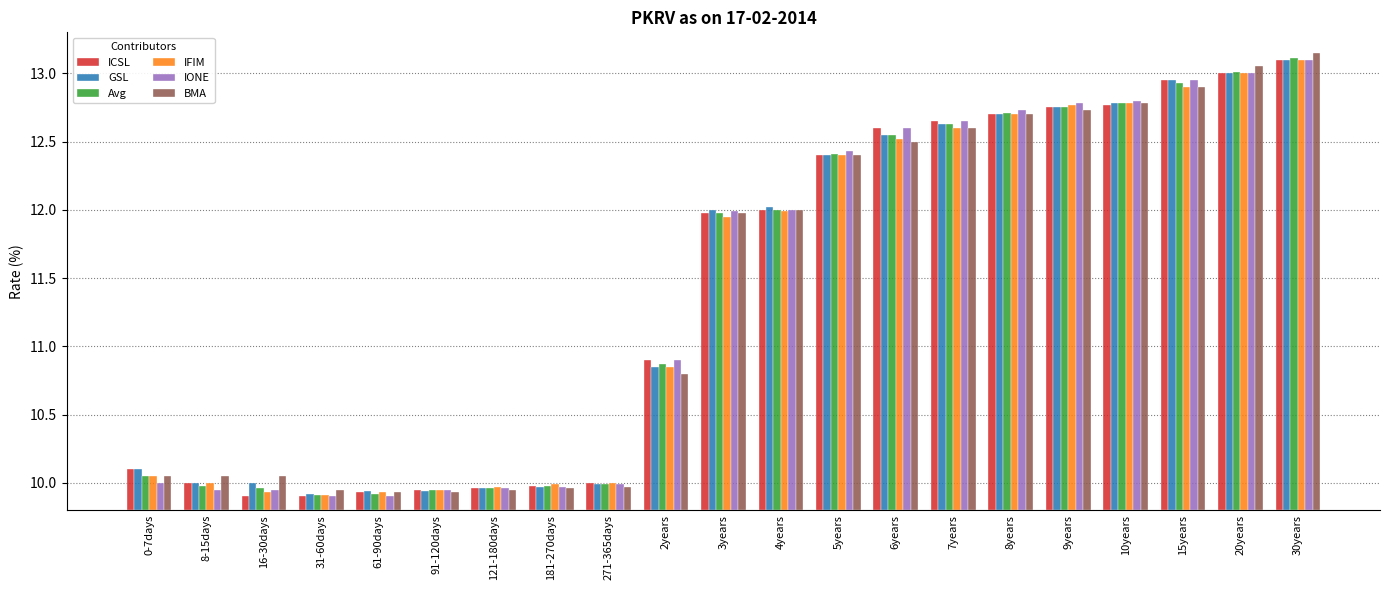

Rank the series by their maximum value, from highest to lowest.

BMA, Avg, ICSL, GSL, IFIM, IONE